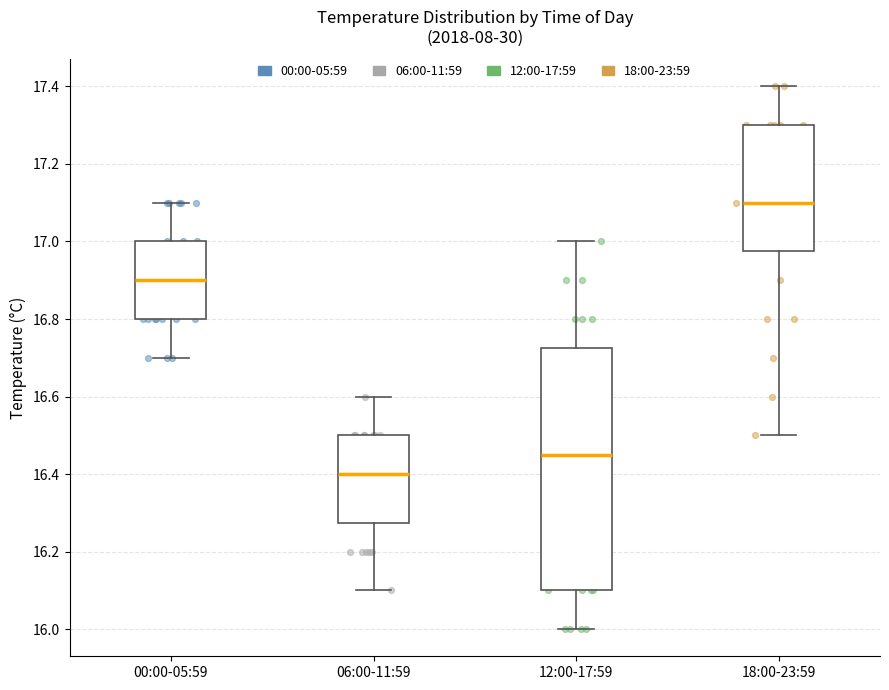

Reading left to right, read every box against the y-axis: the position of its median line, the range the box covers, and the ends of its whiskers. The values are not printed on the chart, so give them approximately, as read against the axis.

00:00-05:59: median 16.90, box 16.80 to 17.00, whiskers 16.70 to 17.10
06:00-11:59: median 16.40, box 16.28 to 16.50, whiskers 16.10 to 16.60
12:00-17:59: median 16.46, box 16.10 to 16.72, whiskers 16.00 to 17.00
18:00-23:59: median 17.10, box 16.98 to 17.30, whiskers 16.50 to 17.40